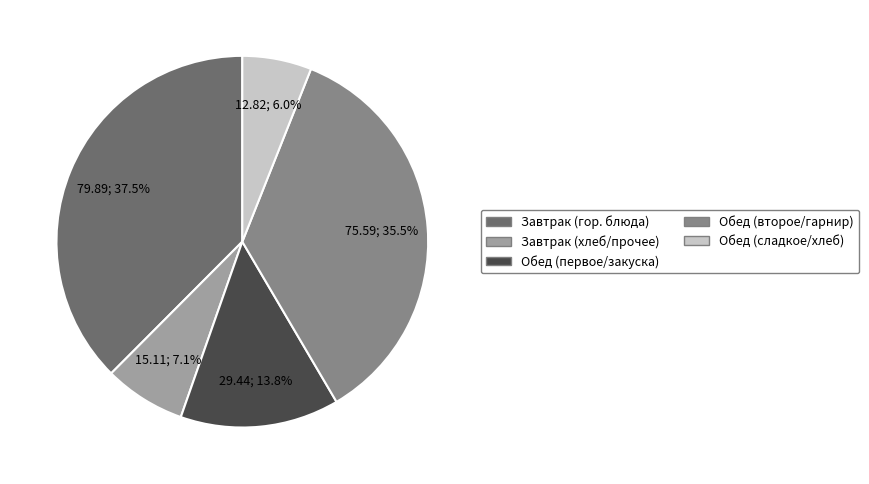

Is there any slice that represents more than half of the pie?

No